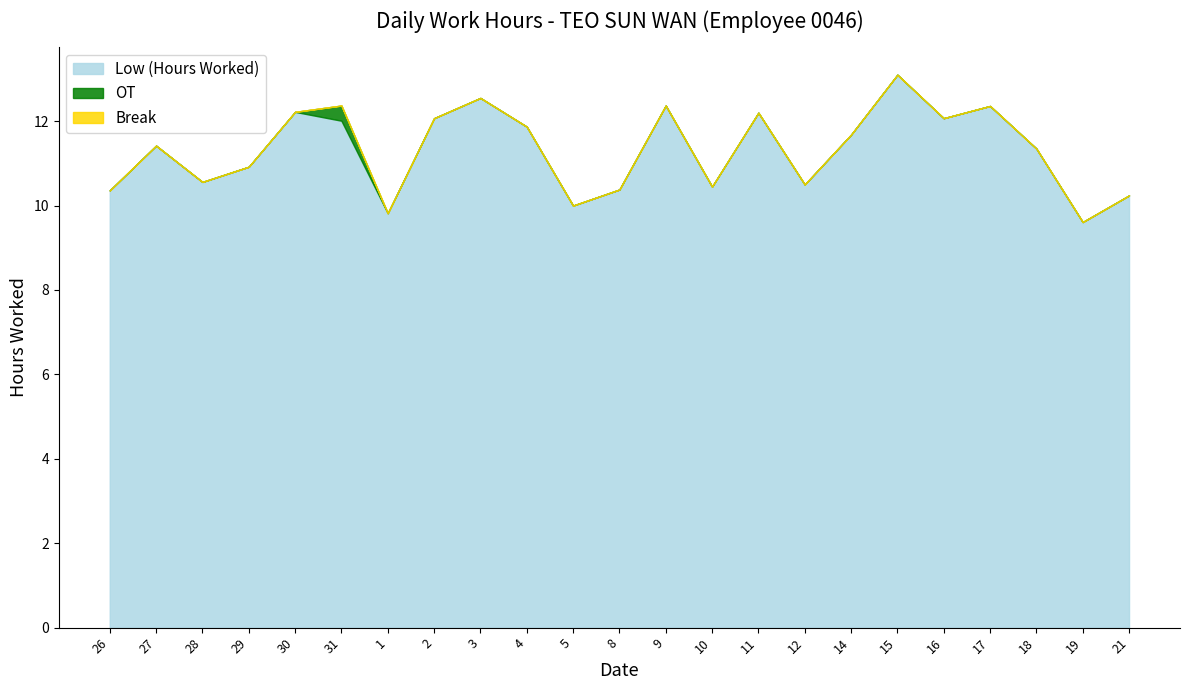

What is the lowest value of the Low (Hours Worked) series?

9.6